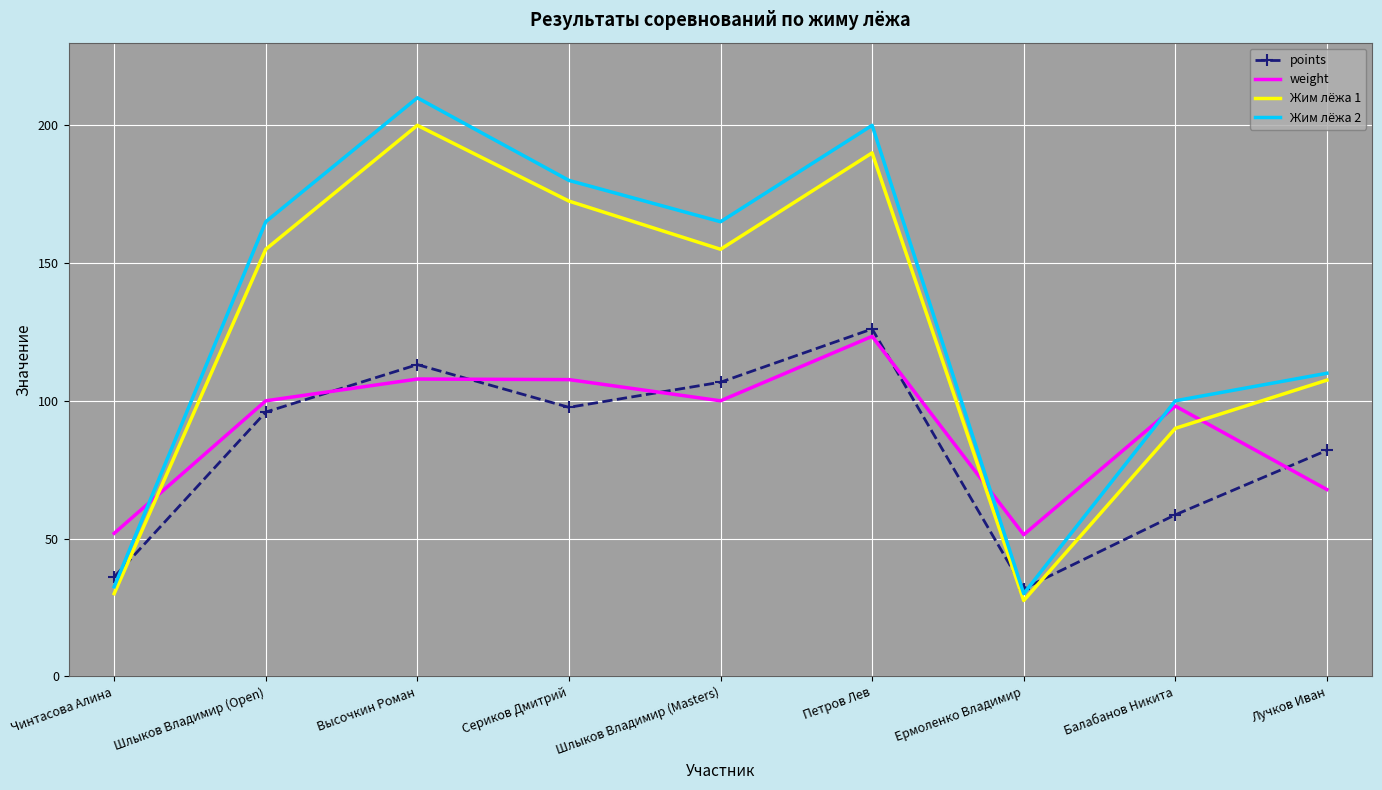

What position from the left is Лучков Иван?

9